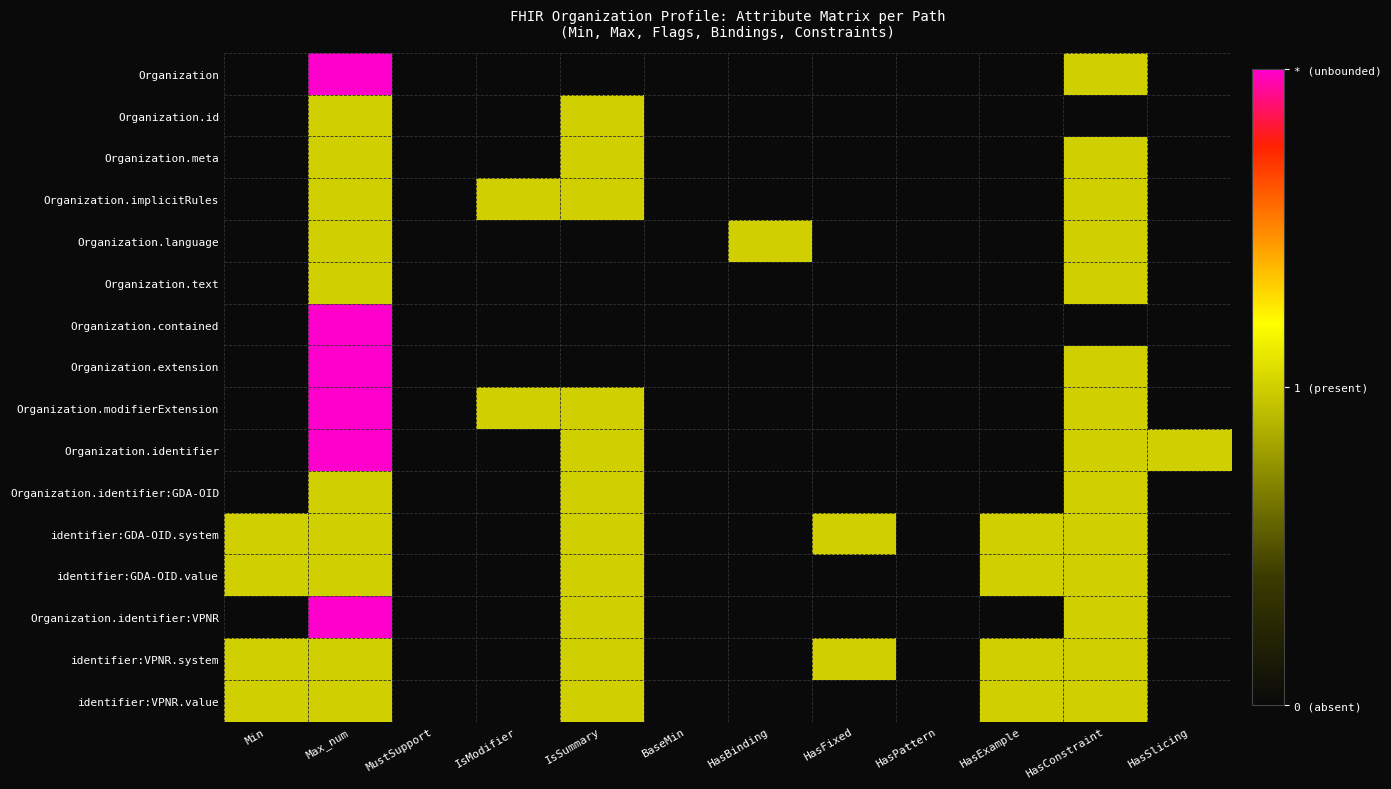

Which category has the lowest value across all series?

Min